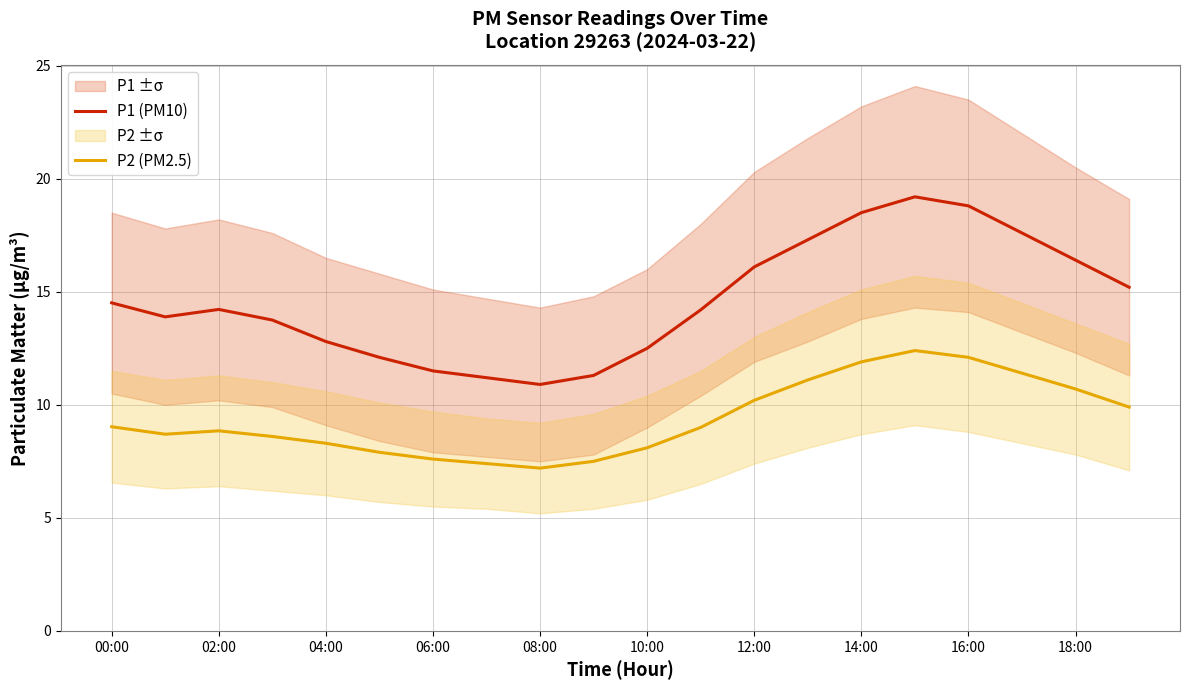

What position from the left is 17?

18